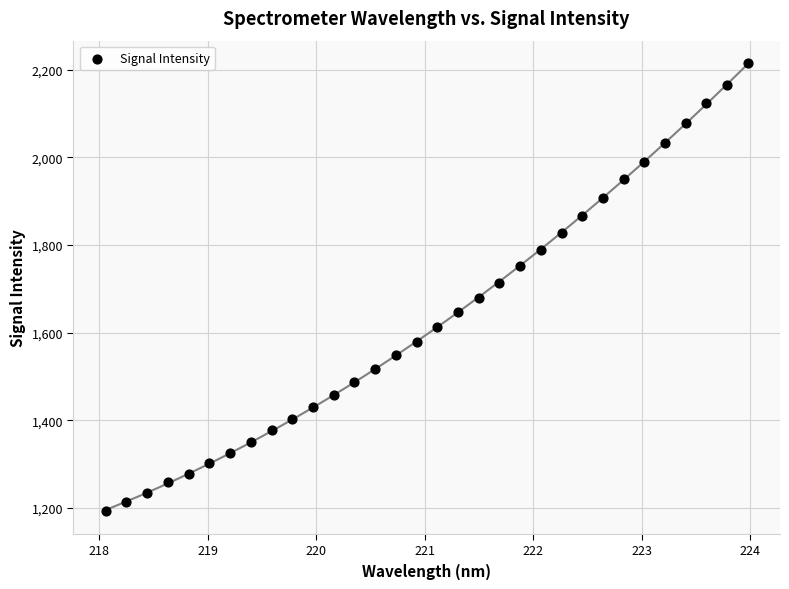

What is the range of X values (max minus min)?

5.9